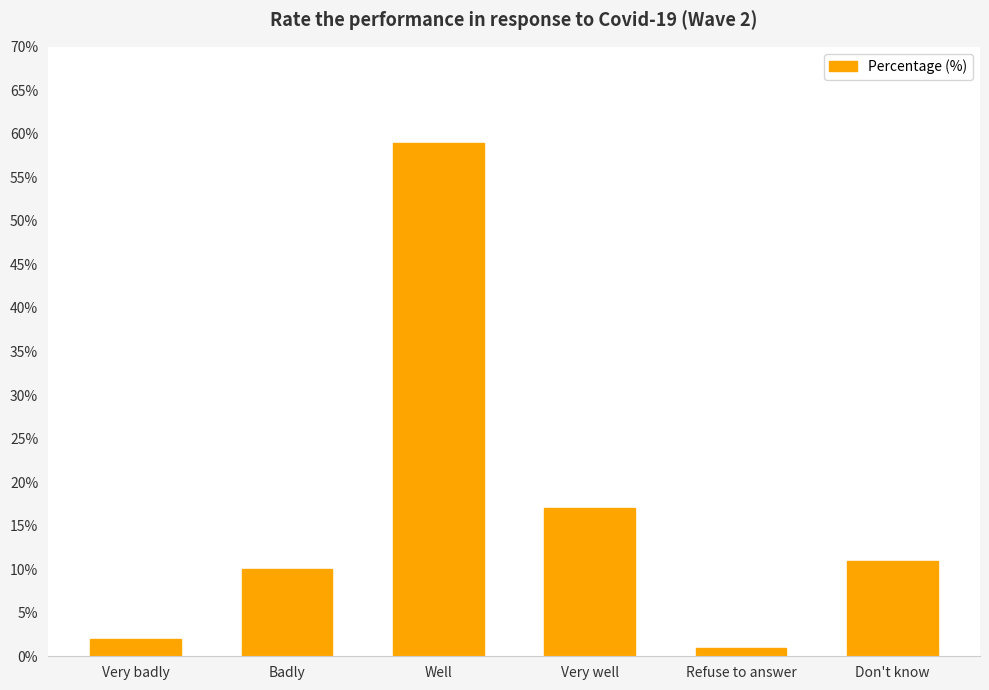

The chart shows a value of 2 at Very badly. True or false?

True